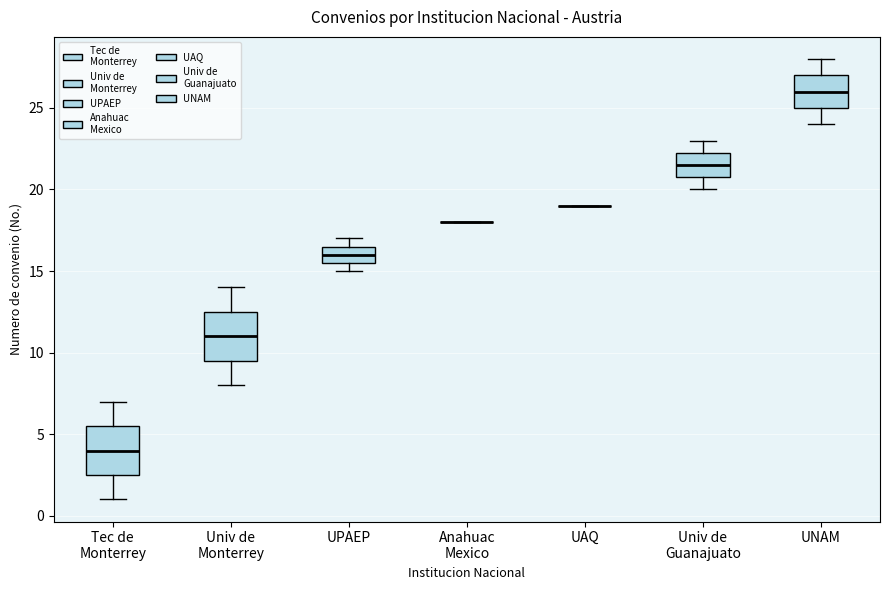

Reading left to right, read every box against the y-axis: the position of its median line, the range the box covers, and the ends of its whiskers. The values are not printed on the chart, so give them approximately, as read against the axis.

Tec de Monterrey: median 4.0, box 2.5 to 5.5, whiskers 1.0 to 7.0
Univ de Monterrey: median 11.0, box 9.5 to 12.5, whiskers 8.0 to 14.0
UPAEP: median 16.0, box 15.5 to 16.5, whiskers 15.0 to 17.0
Anahuac Mexico: box collapsed to a line at 18.0, whiskers 18.0 to 18.0
UAQ: box collapsed to a line at 19.0, whiskers 19.0 to 19.0
Univ de Guanajuato: median 21.5, box 21.0 to 22.5, whiskers 20.0 to 23.0
UNAM: median 26.0, box 25.0 to 27.0, whiskers 24.0 to 28.0